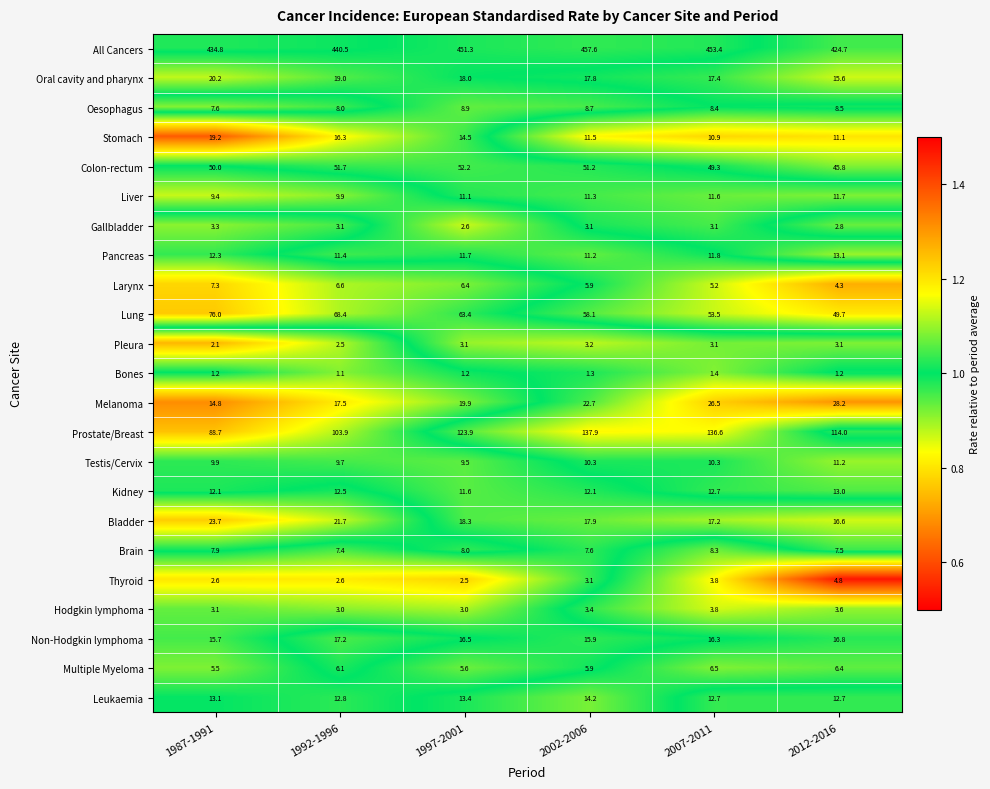

At which label does Testis/Cervix reach its peak?

2012-2016